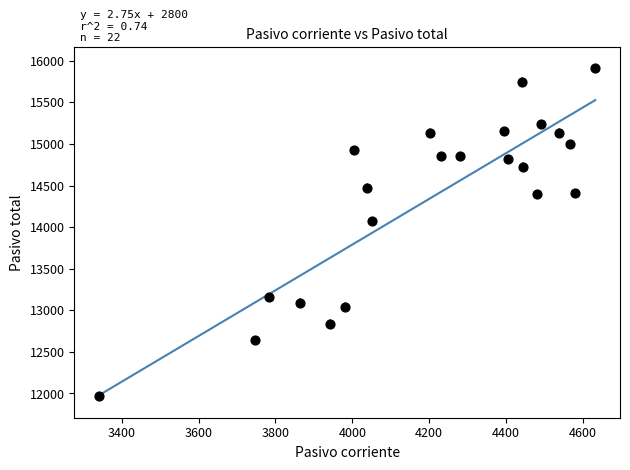

What is the range of X values (max minus min)?

1291